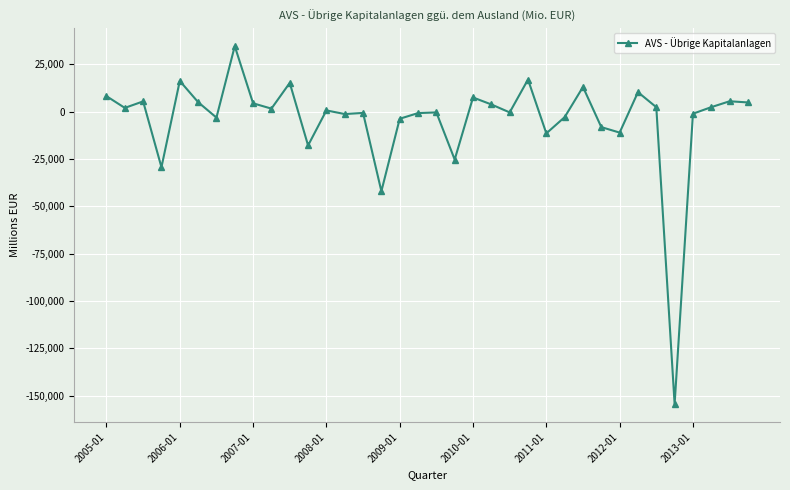

How many lines are shown in the chart?

1